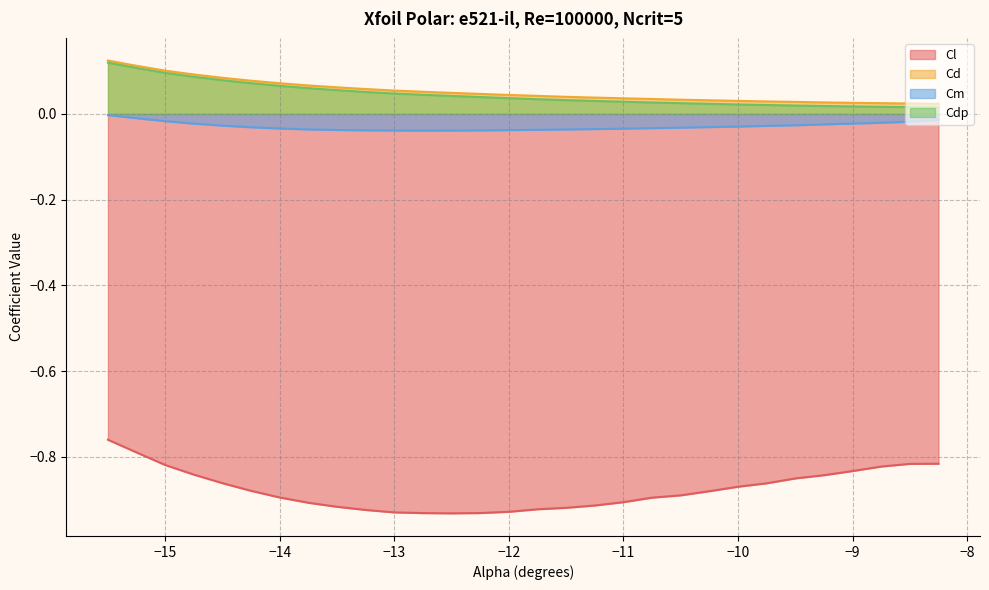

Is it true that Cm equals -0.0 at -9.25?

False